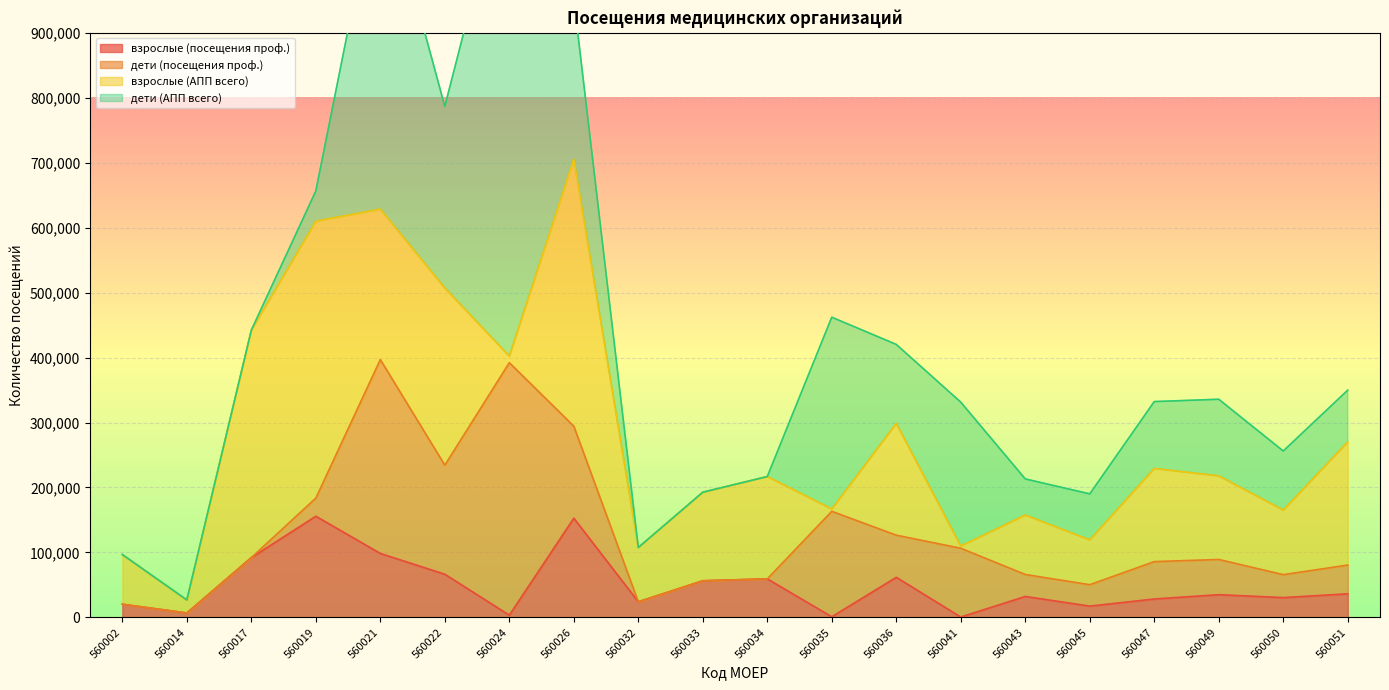

How many data points in взрослые (посещения проф.) are less than 34998?

10